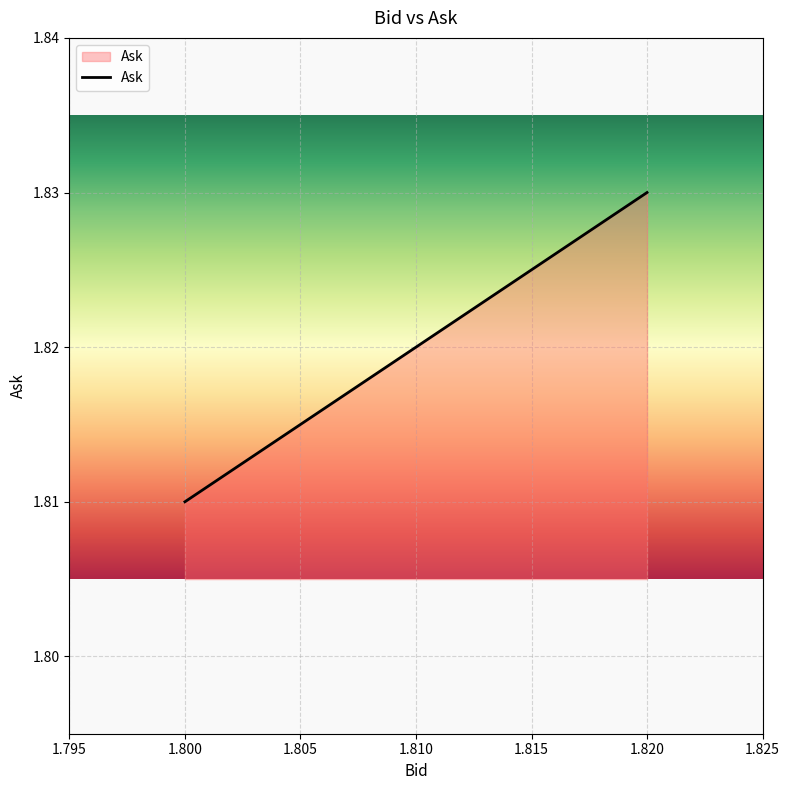

The chart shows a value of 2.8 at 1.800. True or false?

False